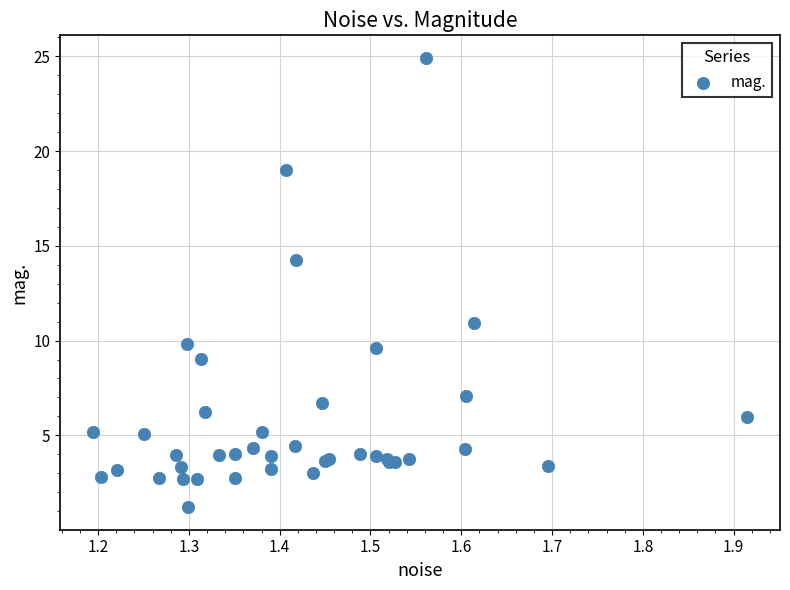

What Y value in the scatter plot is closest to 13?

14.2